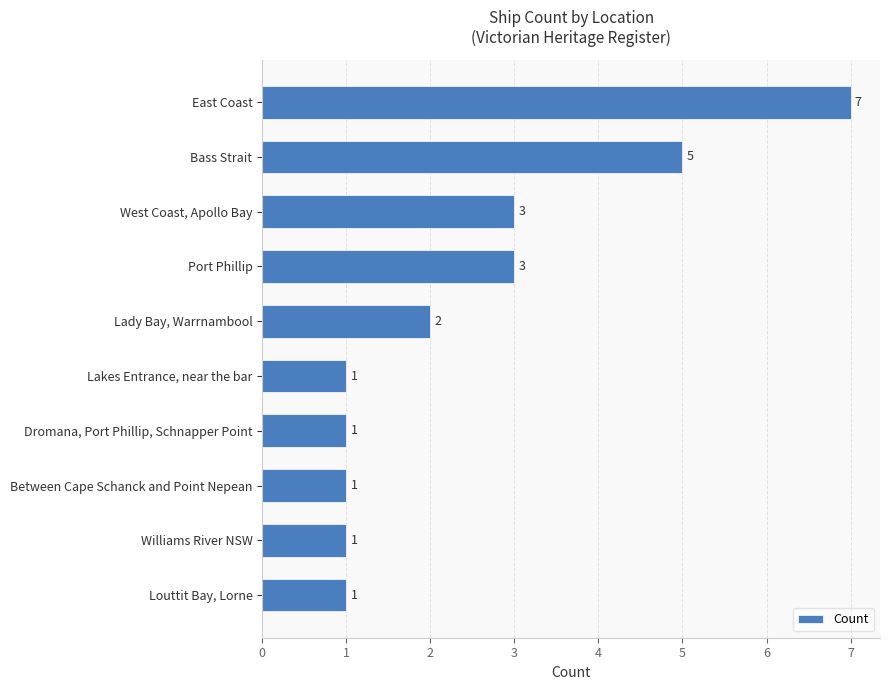

How many categories are shown in the chart?

10